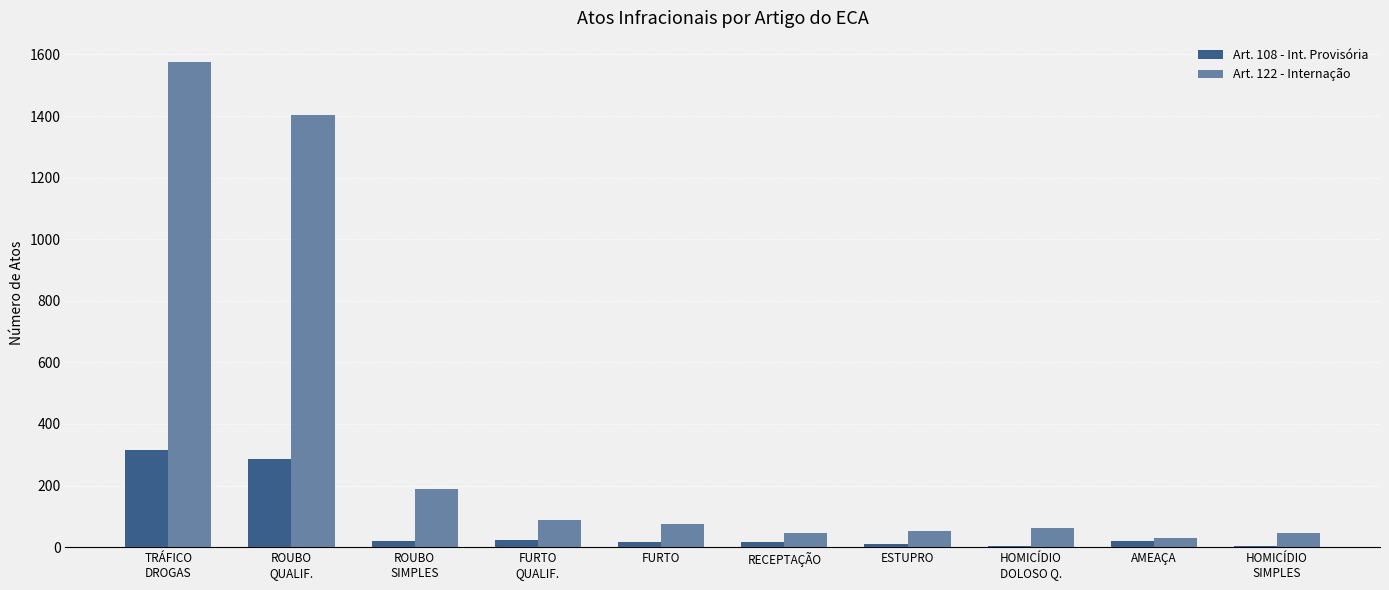

How many categories are shown in the chart?

10